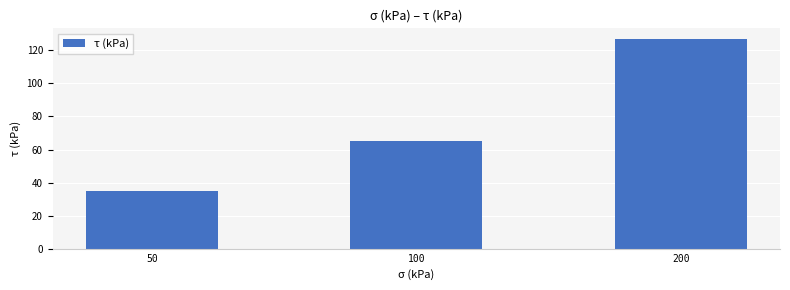

What is the value of the 2nd bar from the left?

65